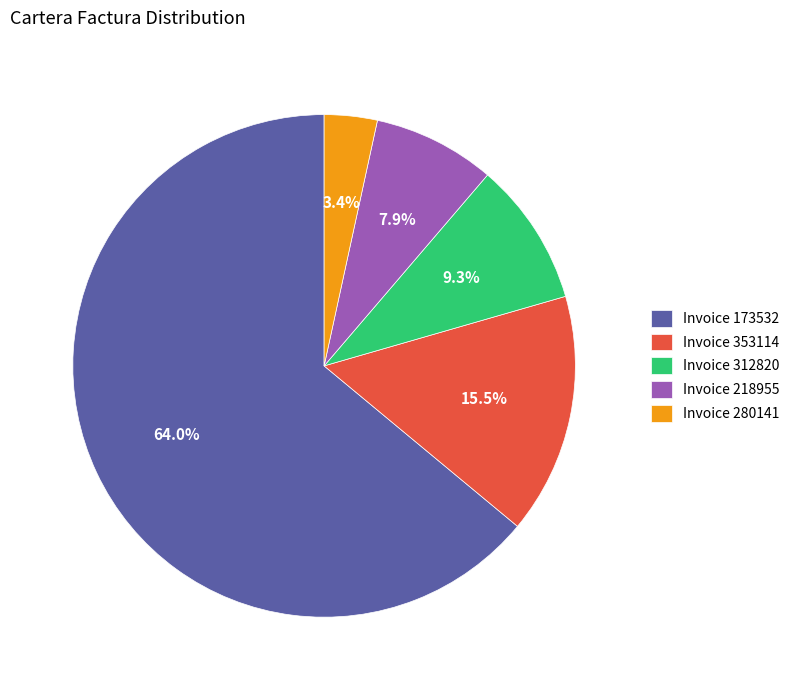

Is Invoice 173532 the majority of the pie?

Yes